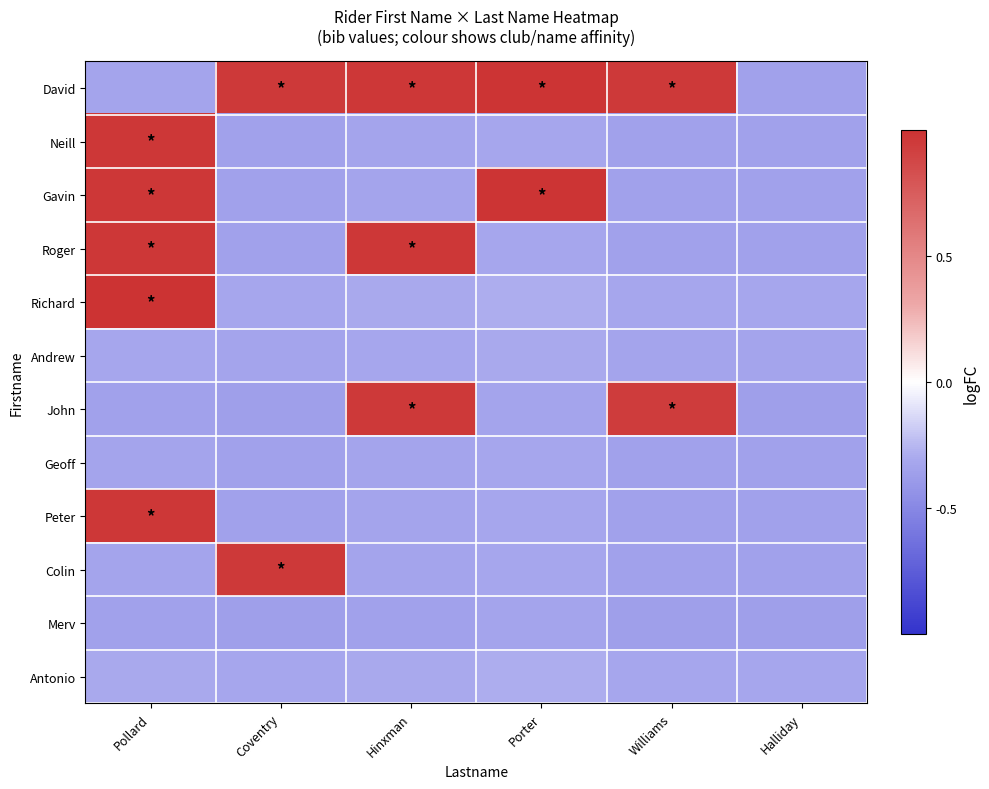

At which category does the chart reach its minimum across all series?

Coventry